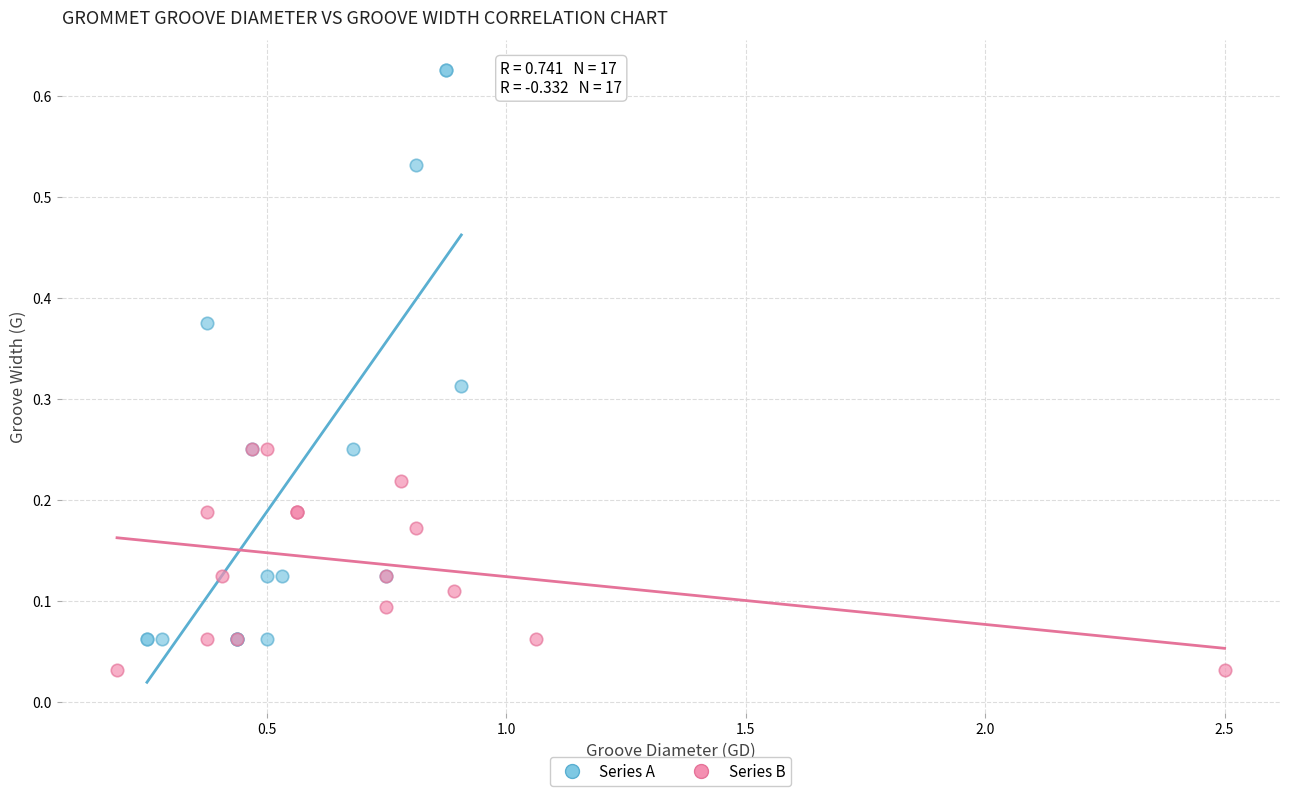

What are all the series names shown in the legend?

Series A, Series B